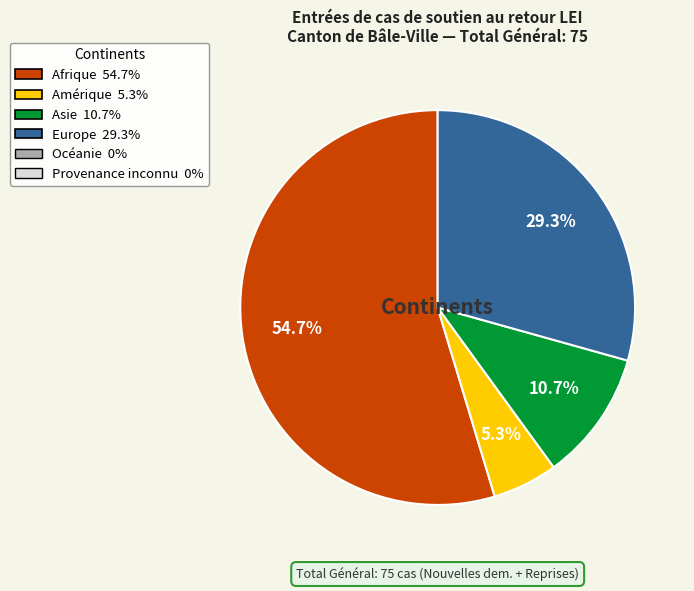

Is there a majority slice in this chart?

Yes